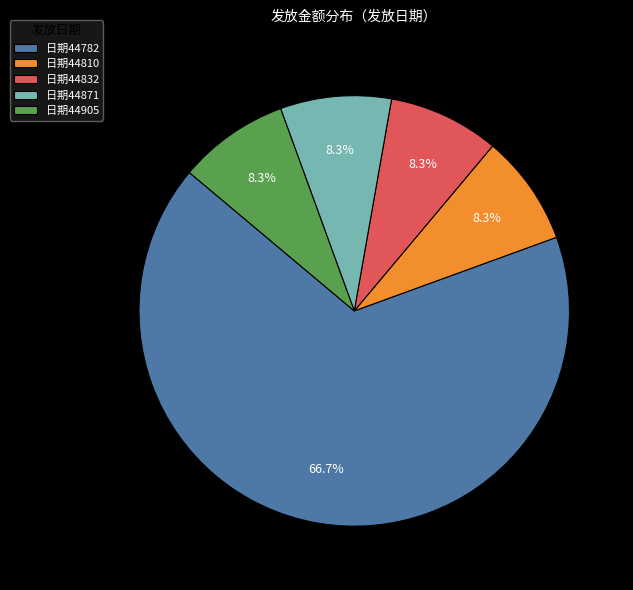

What percentage is NOT represented by 日期44905?

91.7%